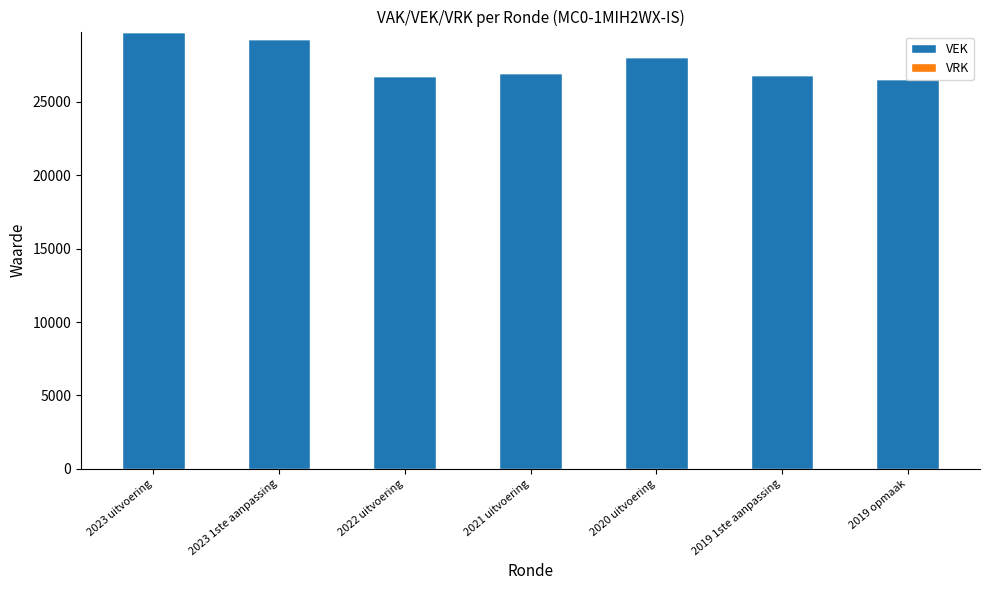

What is the maximum value shown in the chart?

29782